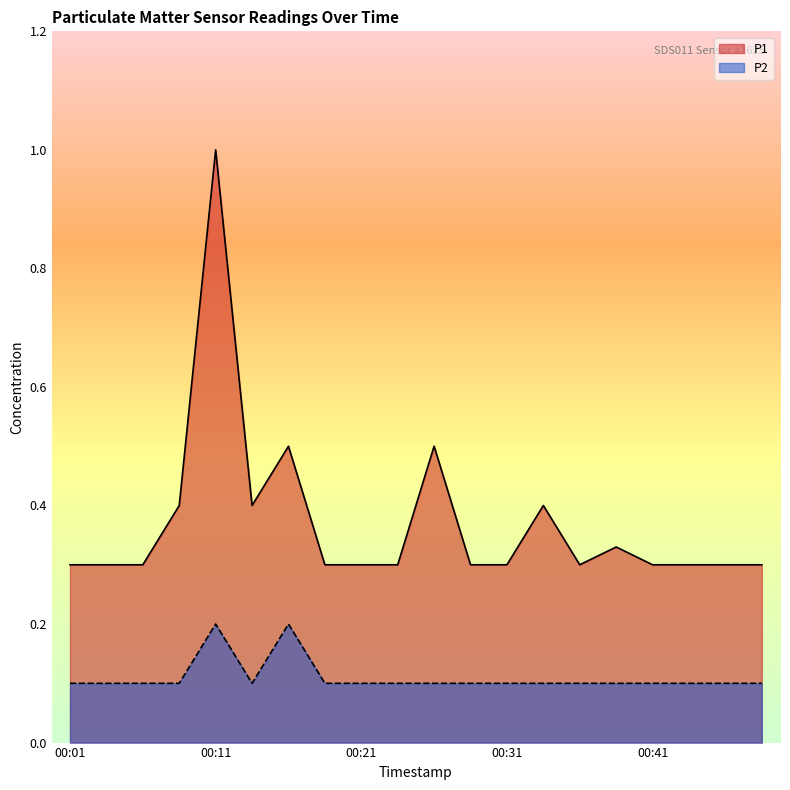

At which category is the sum across all series the highest?

00:11